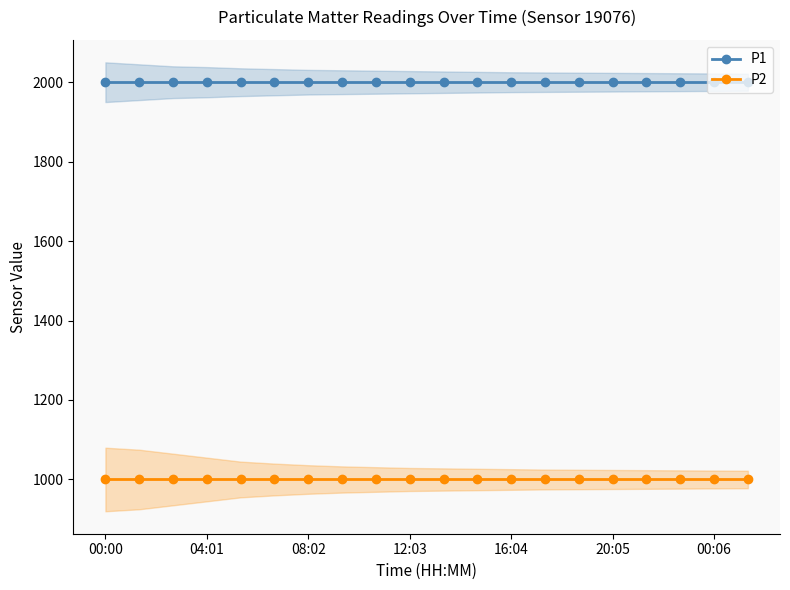

What is the highest value of the P2 series?

999.9